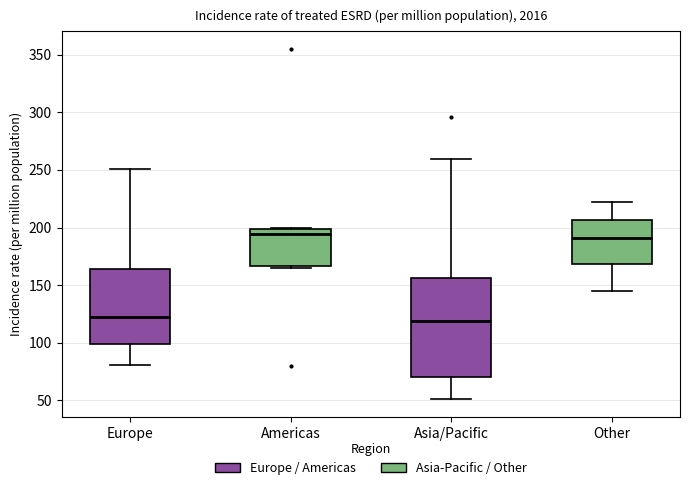

Reading left to right, read every box against the y-axis: the position of its median line, the range the box covers, and the ends of its whiskers. The values are not printed on the chart, so give them approximately, as read against the axis.

Europe: median 125, box 100 to 165, whiskers 80 to 250
Americas: median 195, box 165 to 200, whiskers 165 (just below the box's lower edge) to 200
Asia/Pacific: median 120, box 70 to 155, whiskers 50 to 260
Other: median 190, box 170 to 205, whiskers 145 to 220